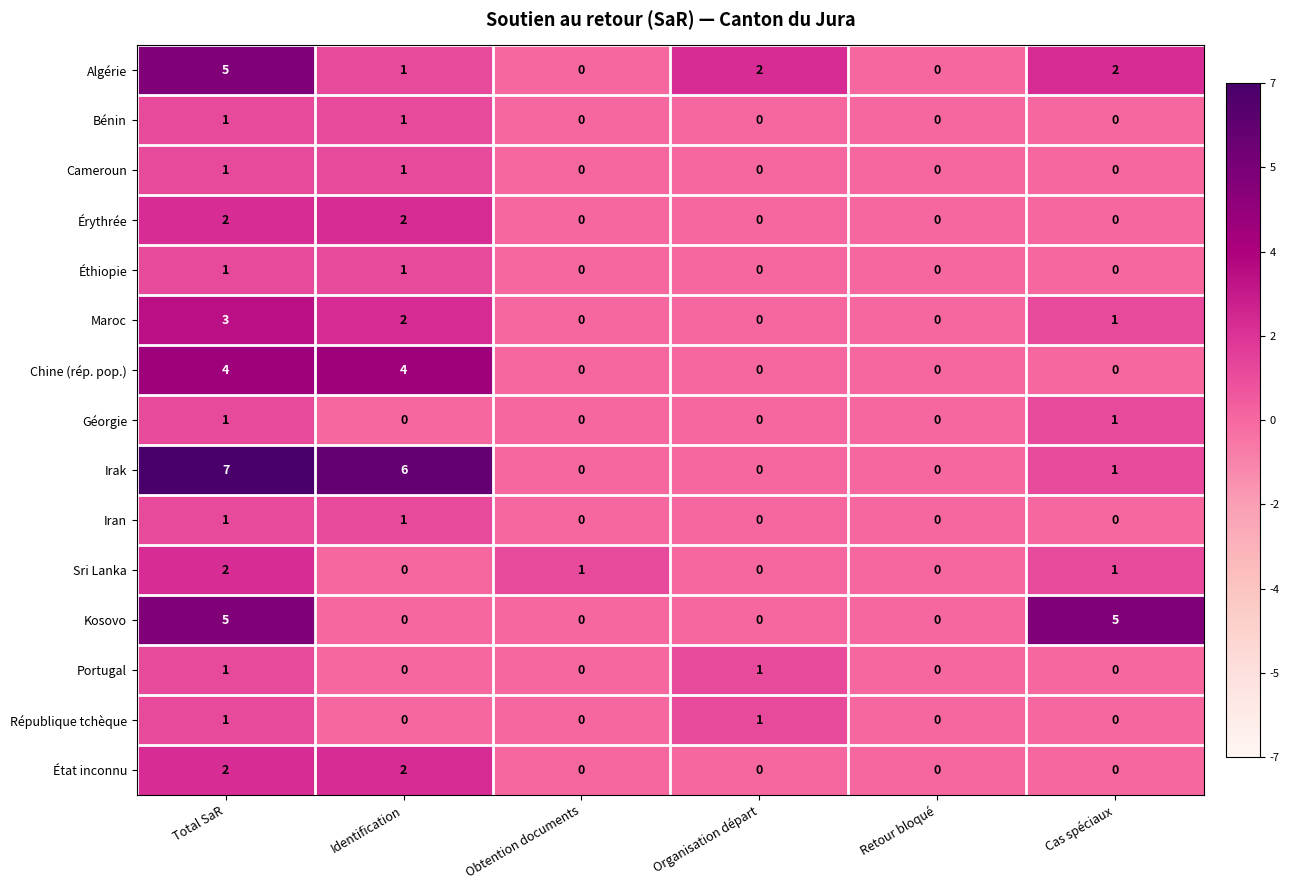

Between Organisation départ and Cas spéciaux, which series saw the biggest shift?

Kosovo